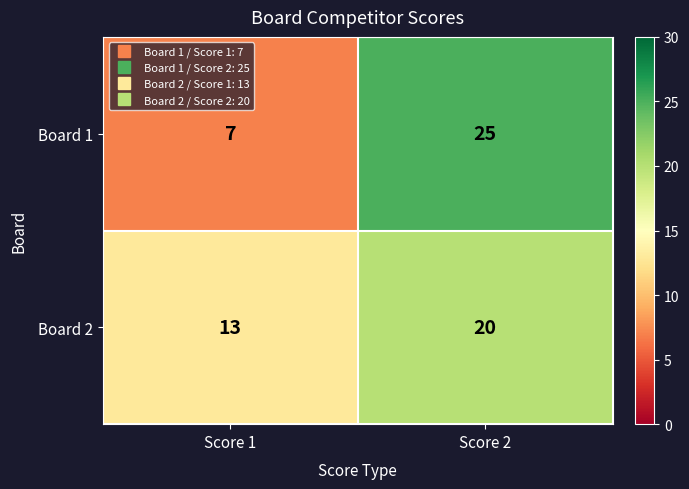

What is the difference between the highest and lowest values at Score 1?

6